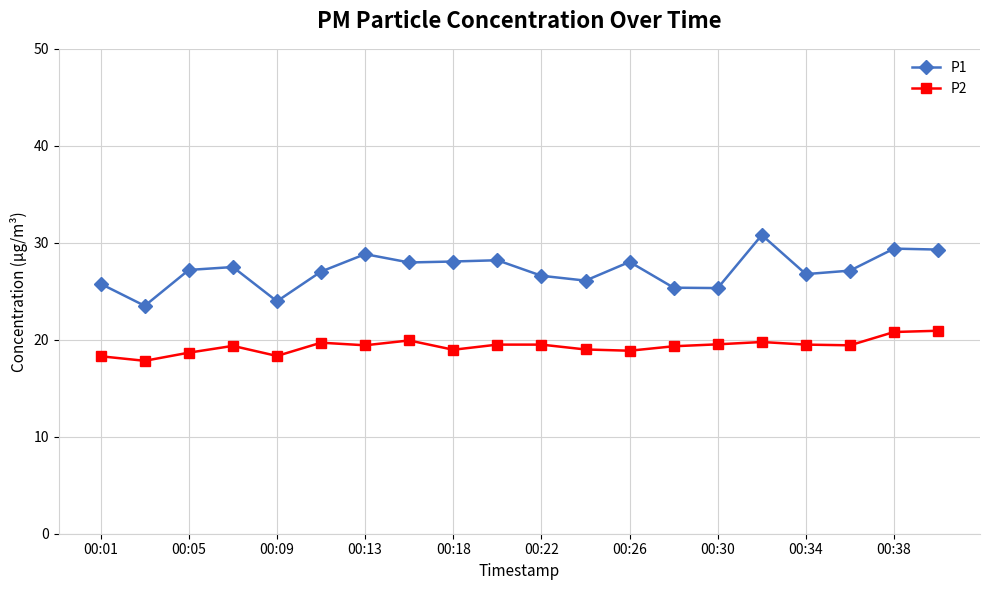

What is the difference between the maximum and minimum values in the P2 series?

3.1